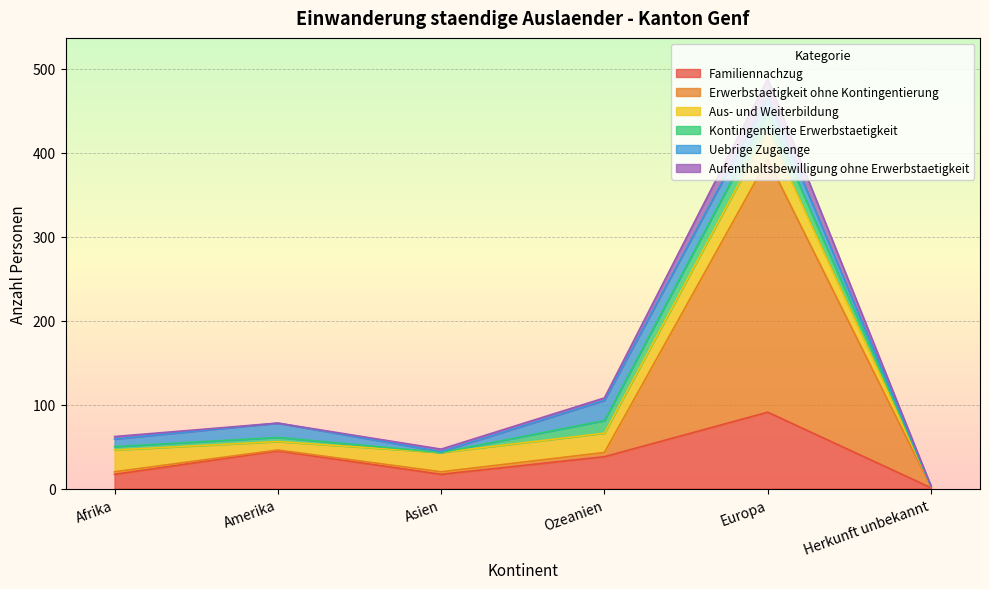

In Familiennachzug, how many points are lower than both neighbors (excluding endpoints)?

1